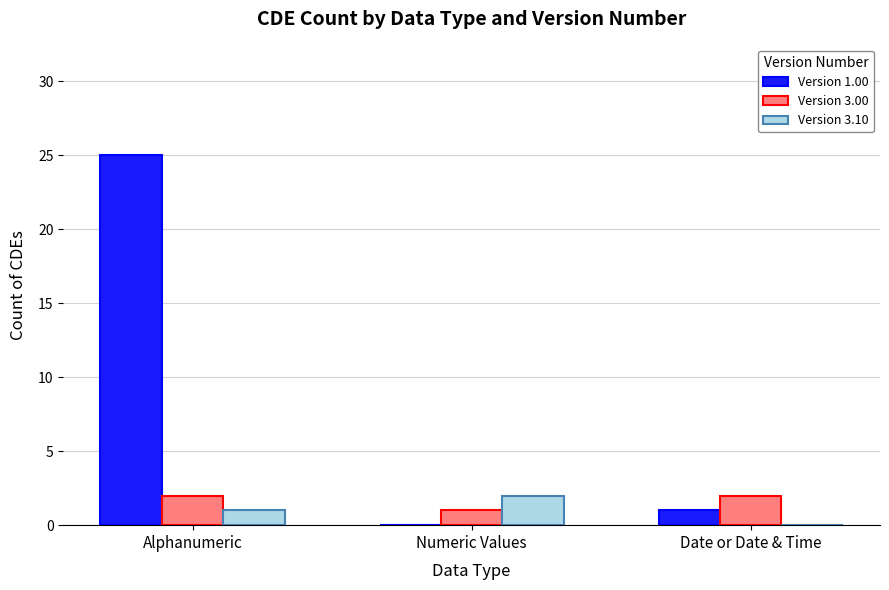

Reading left to right, what are all the values shown in this chart?

Version 1.00: Alphanumeric=25	Numeric Values=0	Date or Date & Time=1
Version 3.00: Alphanumeric=2	Numeric Values=1	Date or Date & Time=2
Version 3.10: Alphanumeric=1	Numeric Values=2	Date or Date & Time=0